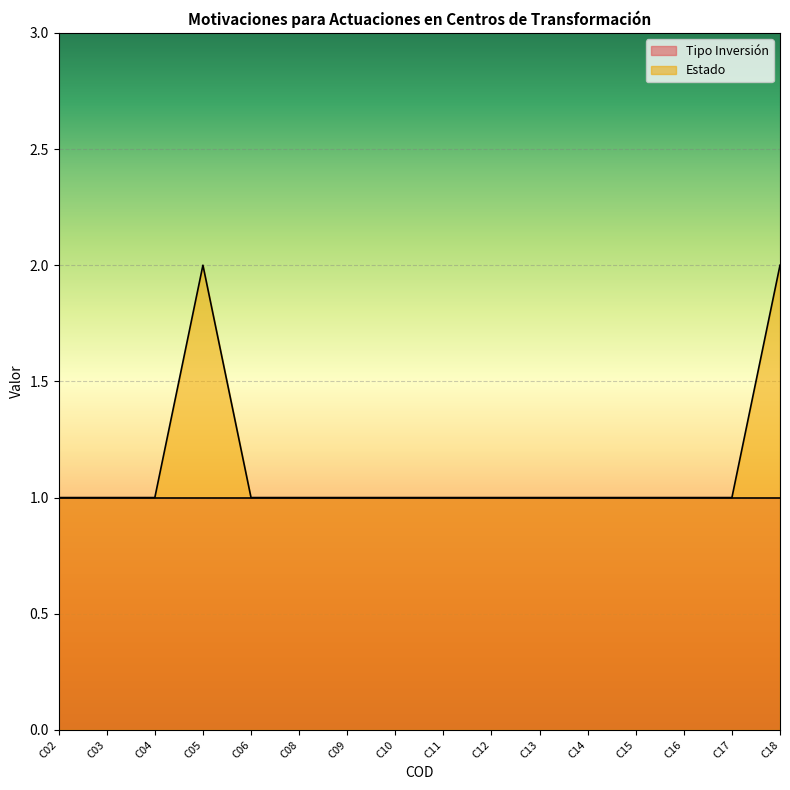

Reading left to right, what are all the values shown in this chart?

1	1	1	2	1	1	1	1	1	1	1	1	1	1	1	2